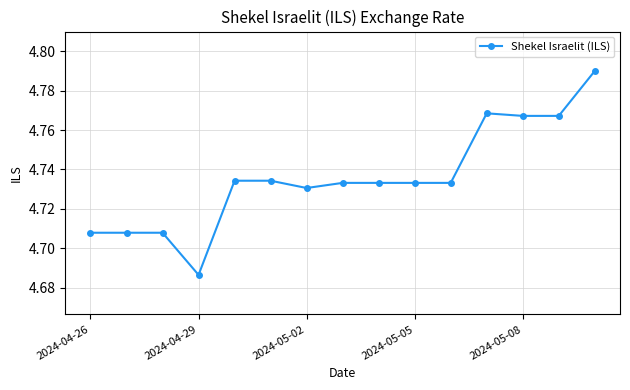

What is the sum of all values?

71.0